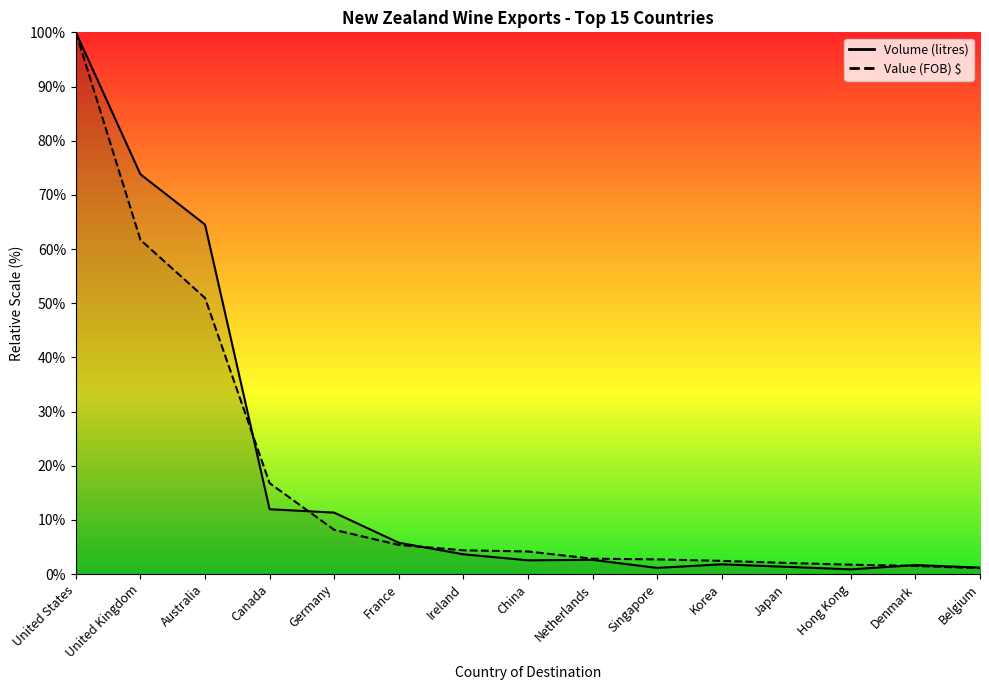

Where is Volume (litres) nearest to the value 50?

Australia